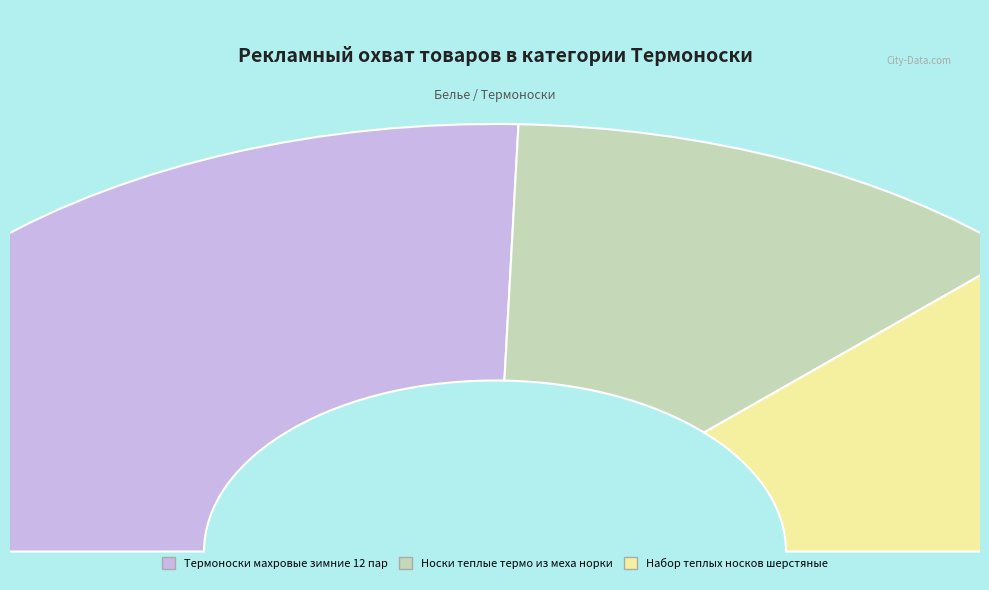

The Носки теплые термо из меха норки slice represents 24% of the pie. True or false?

True